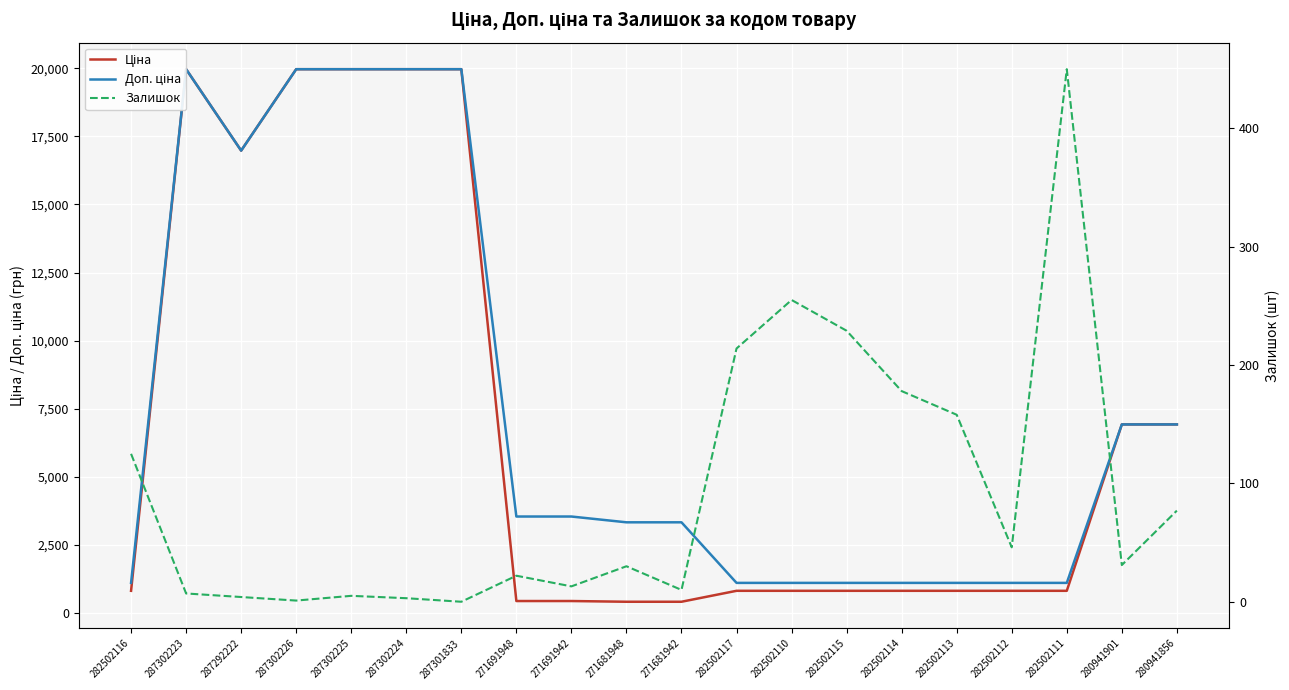

At how many categories does at least one series exceed 14188?

6